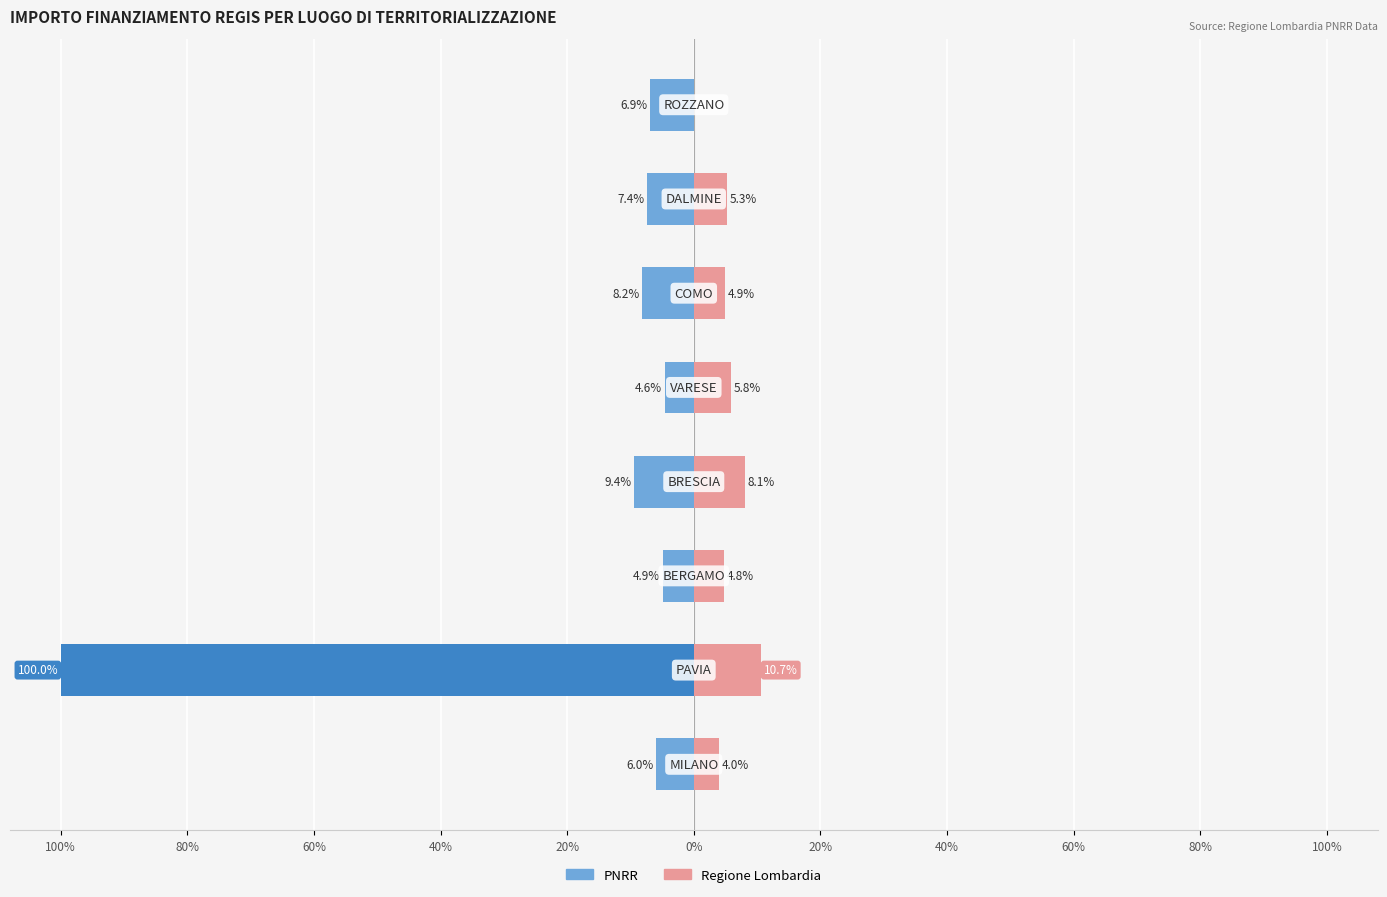

Which series has the widest spread of values?

PNRR